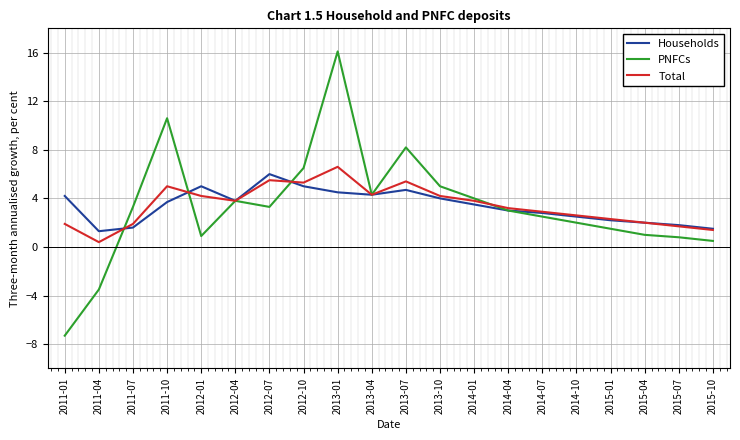

Which category has the lowest value across all series?

2011-01